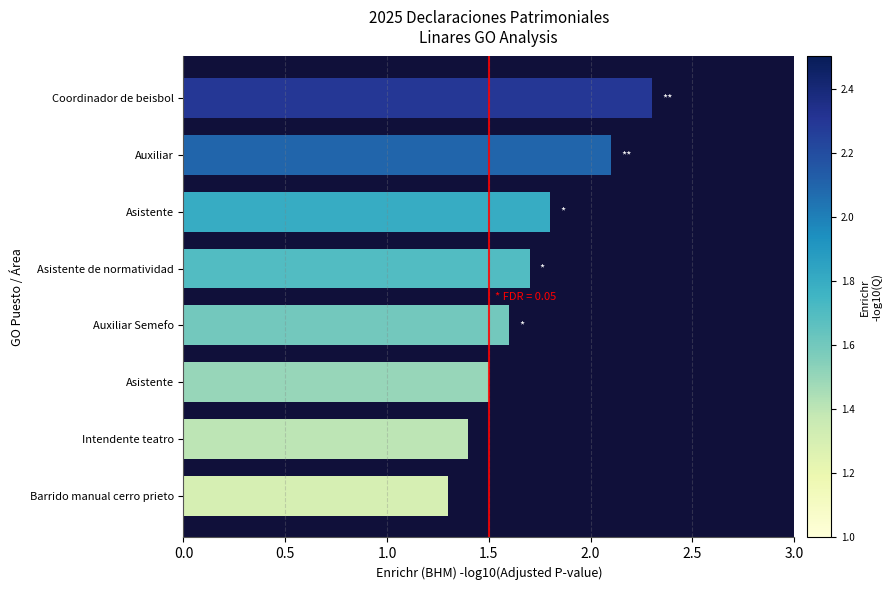

How many bars are there in total?

8